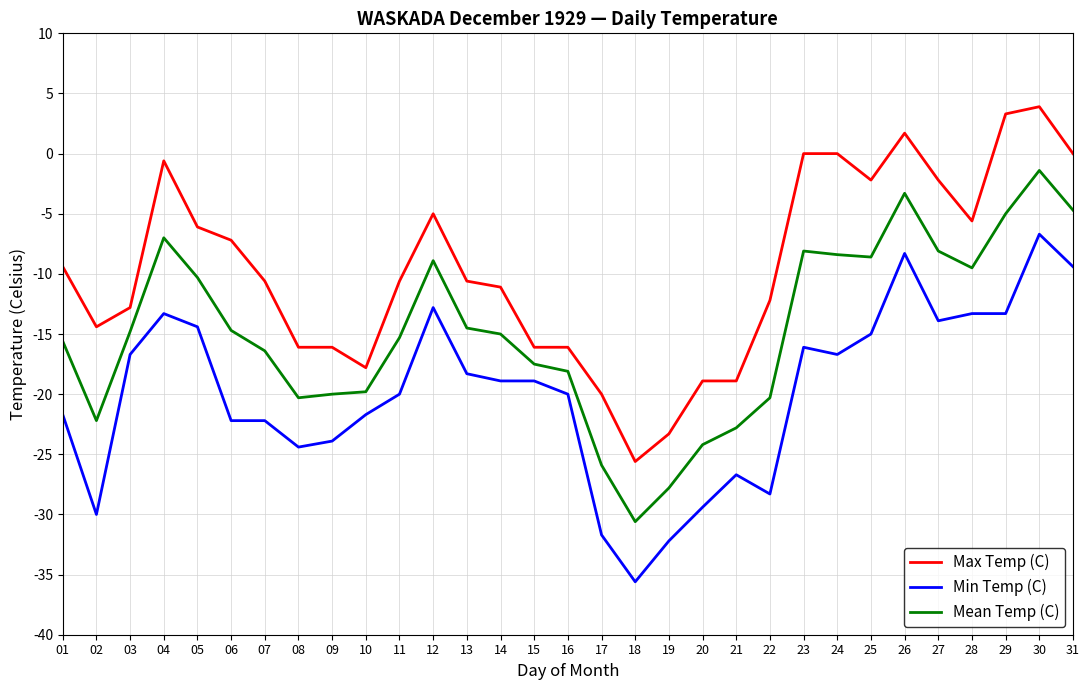

Which series has the widest spread of values?

Max Temp (C)